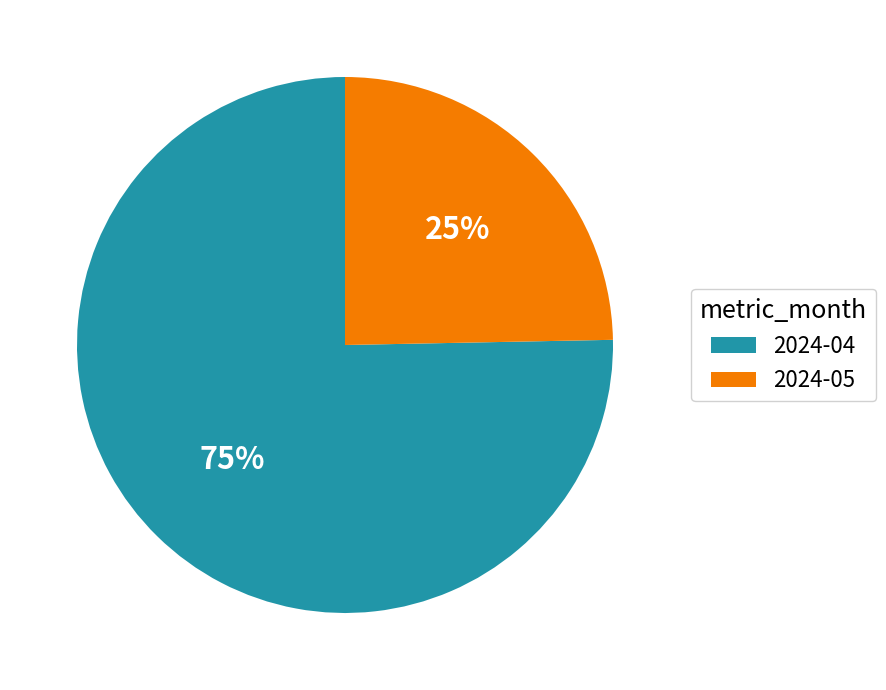

Which has a higher value, 2024-05 or 2024-04?

2024-04